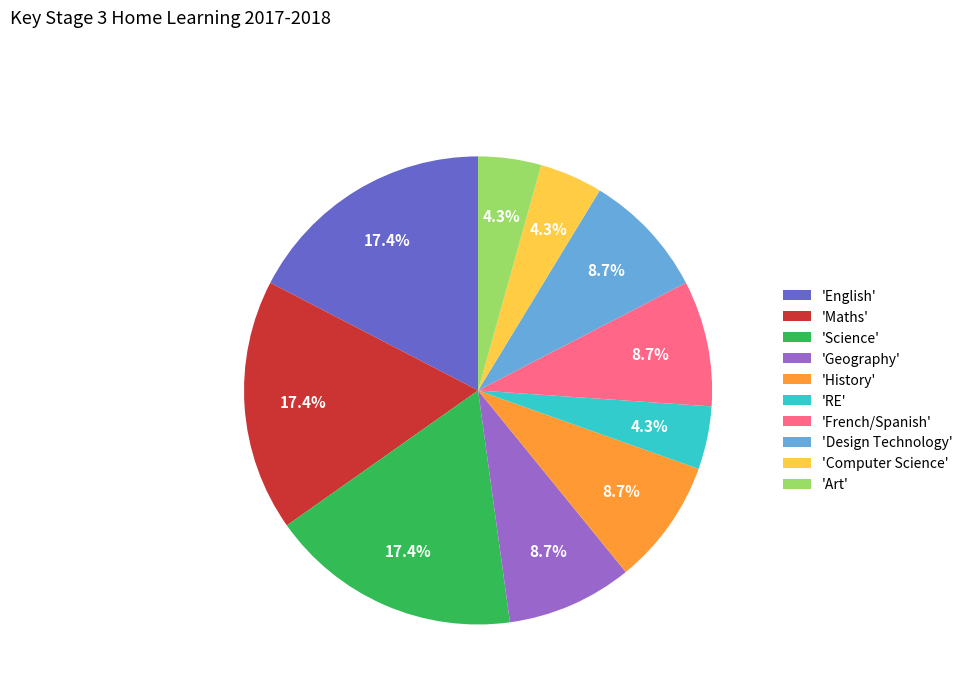

What portion of the pie excludes 'French/Spanish'?

91.3%